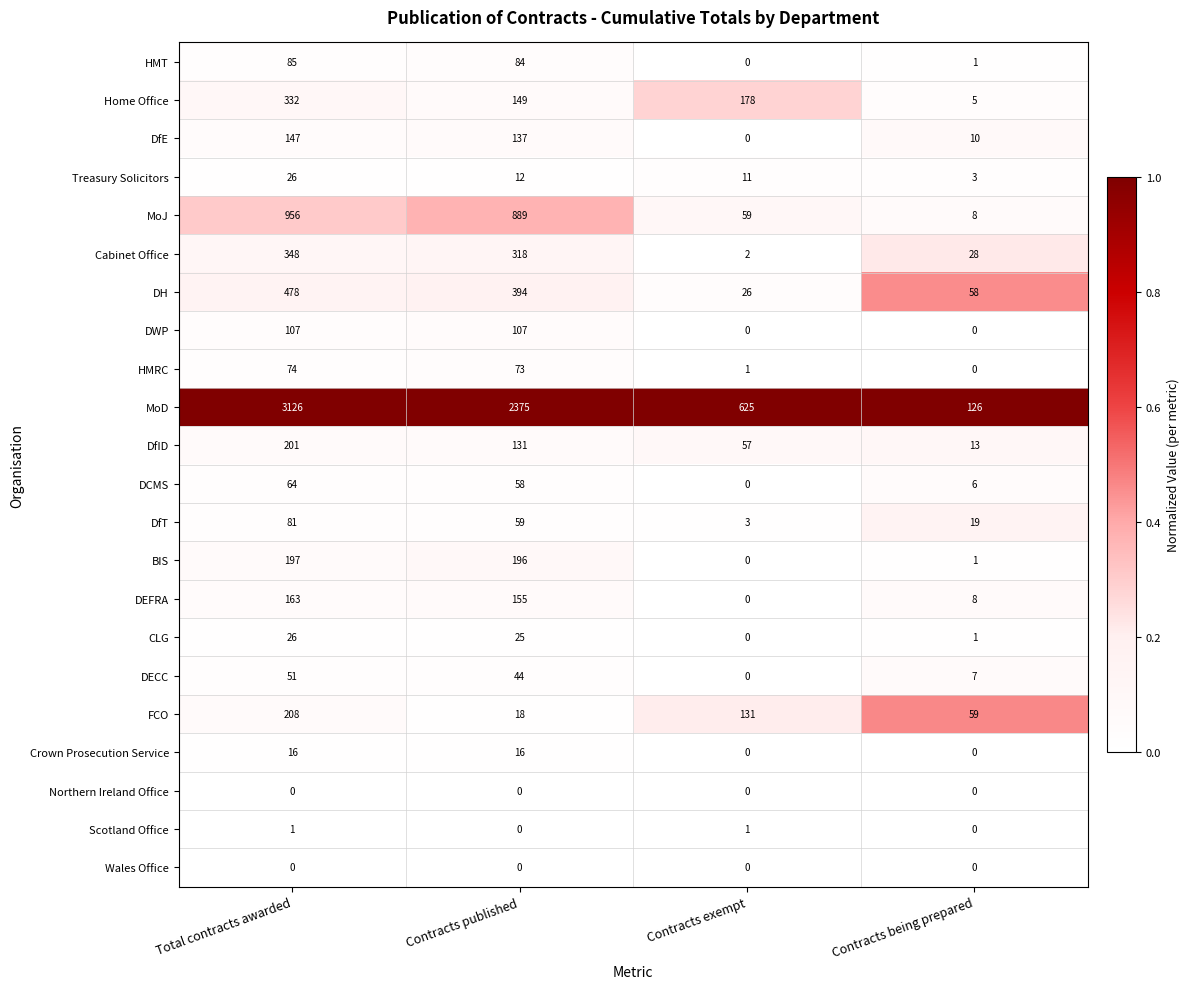

The DH series shows 87 at Contracts being prepared. True or false?

False